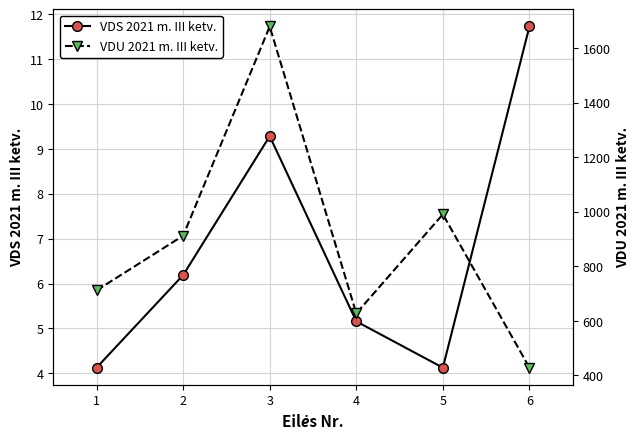

Rank the series by their average value, from highest to lowest.

VDU 2021 m. III ketv., VDS 2021 m. III ketv.